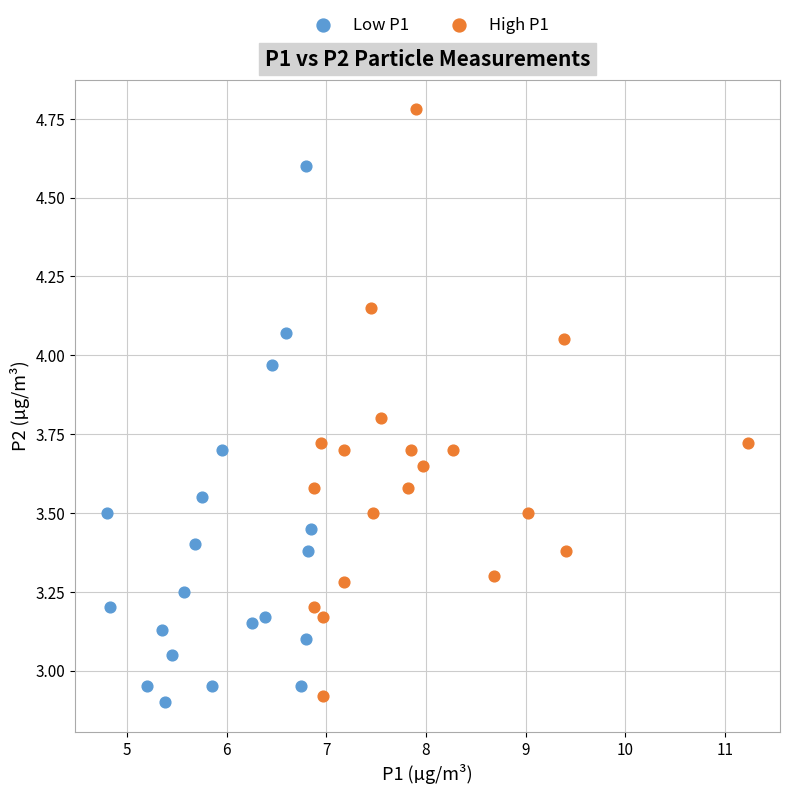

Which series has the widest spread of Y values?

High P1